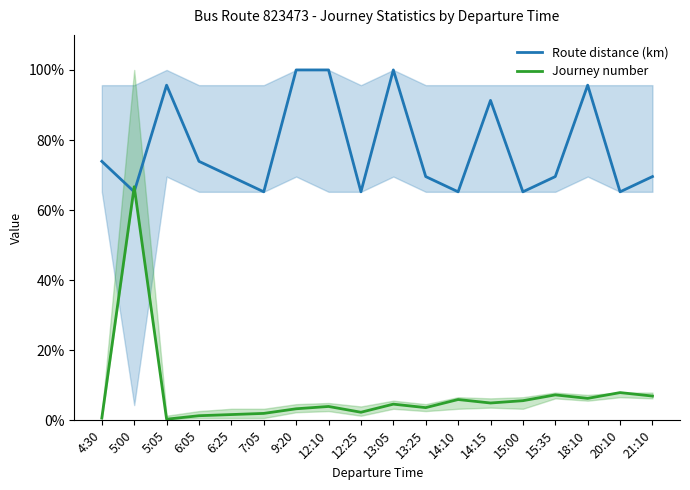

What is the difference between the maximum and minimum values in the Route distance (km) series?

0.3